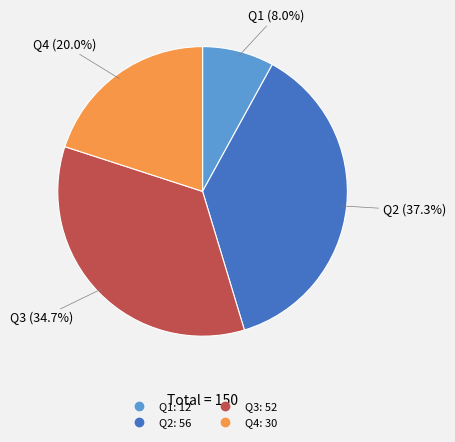

To the nearest percent, what is the average slice percentage?

25%